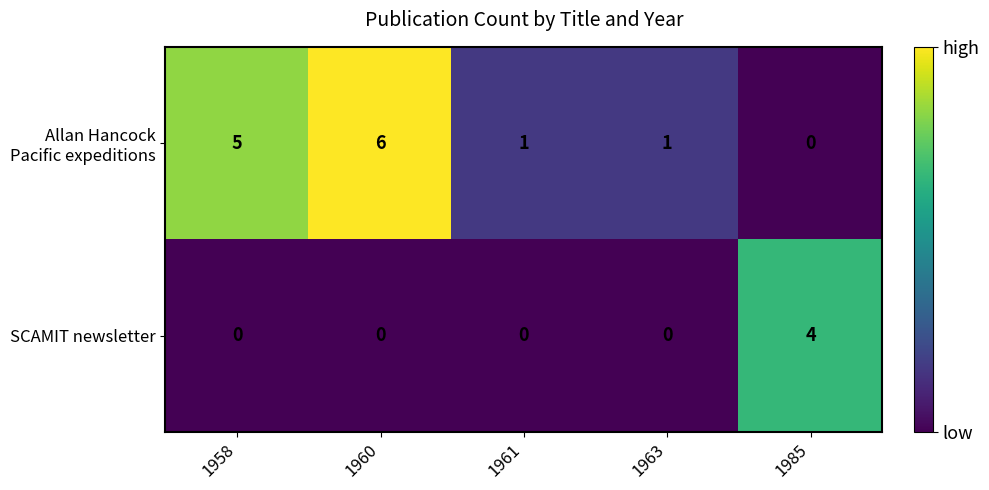

Count the SCAMIT newsletter values in the range 0 to 1.

4